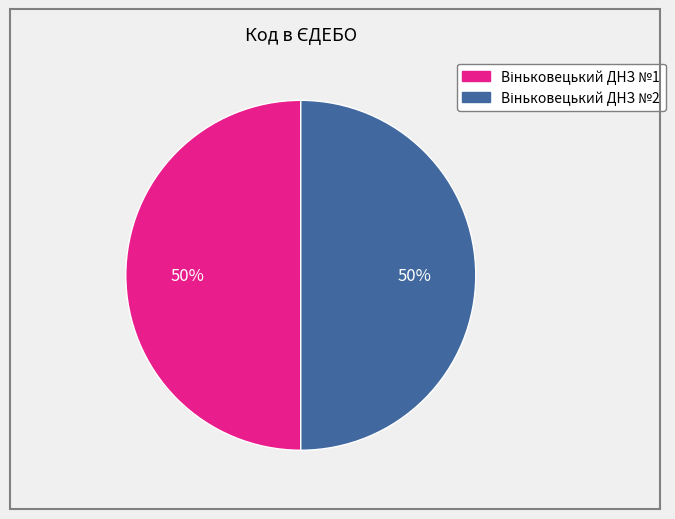

How many slices are in this pie chart?

2